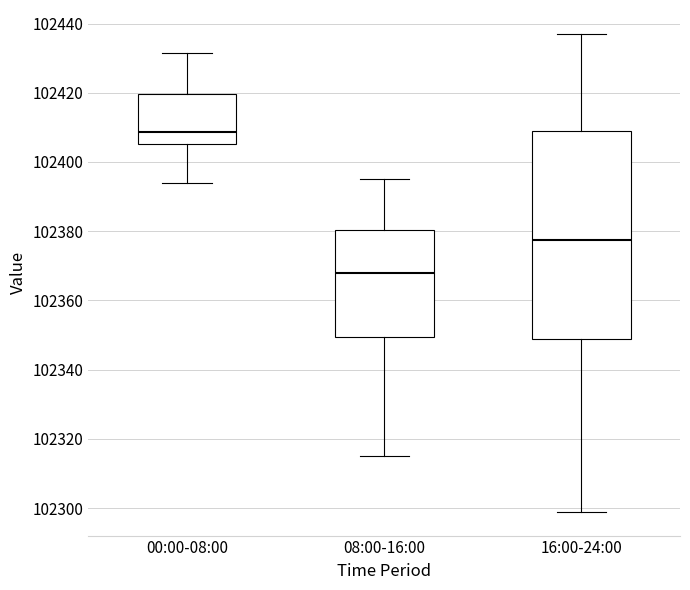

Reading left to right, read every box against the y-axis: the position of its median line, the range the box covers, and the ends of its whiskers. The values are not printed on the chart, so give them approximately, as read against the axis.

00:00-08:00: median 102408, box 102406 to 102420, whiskers 102394 to 102432
08:00-16:00: median 102368, box 102350 to 102380, whiskers 102316 to 102396
16:00-24:00: median 102378, box 102348 to 102408, whiskers 102300 to 102438